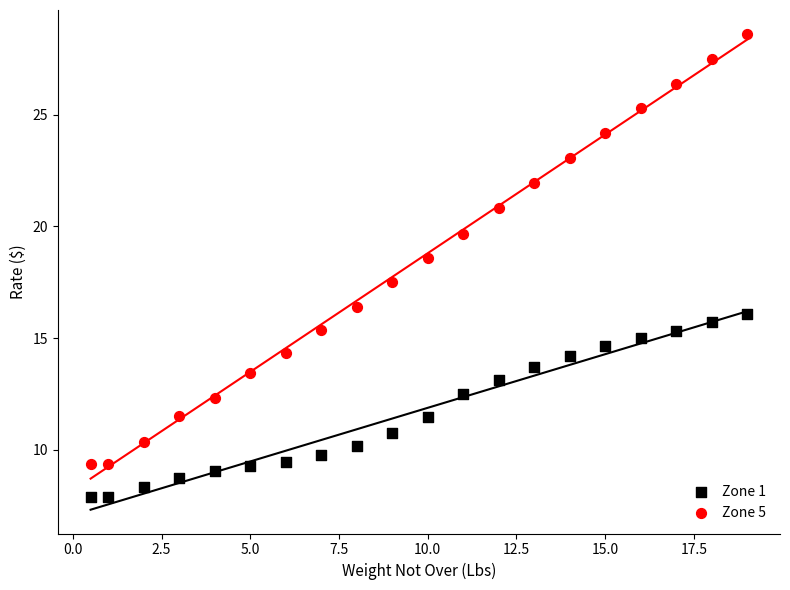

Which series has the largest Y range (max minus min)?

Zone 5